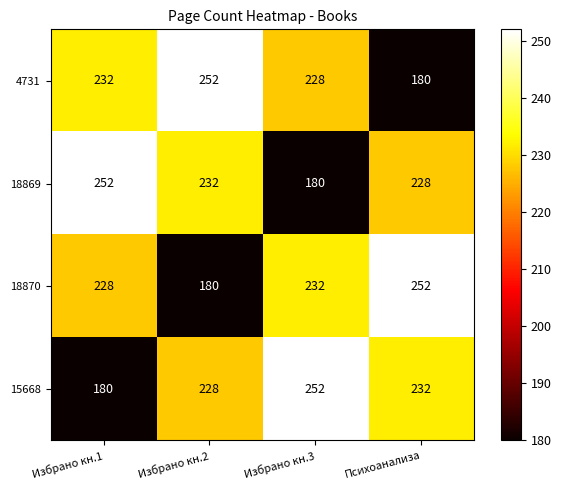

At Избрано кн.2, list the series in order from smallest to largest.

18870, 15668, 18869, 4731